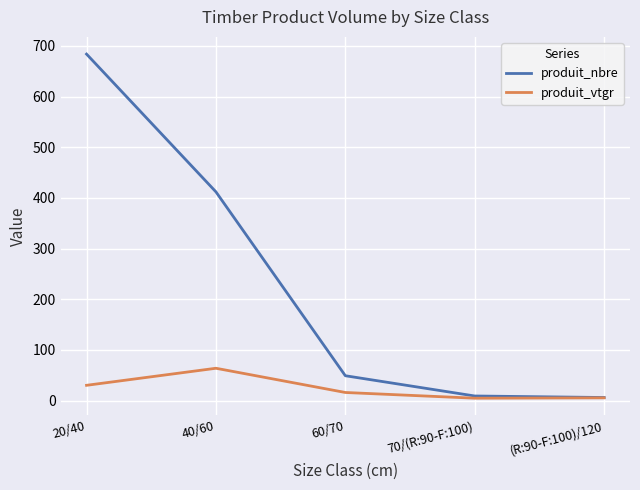

What is the maximum value shown in the chart?

684.0